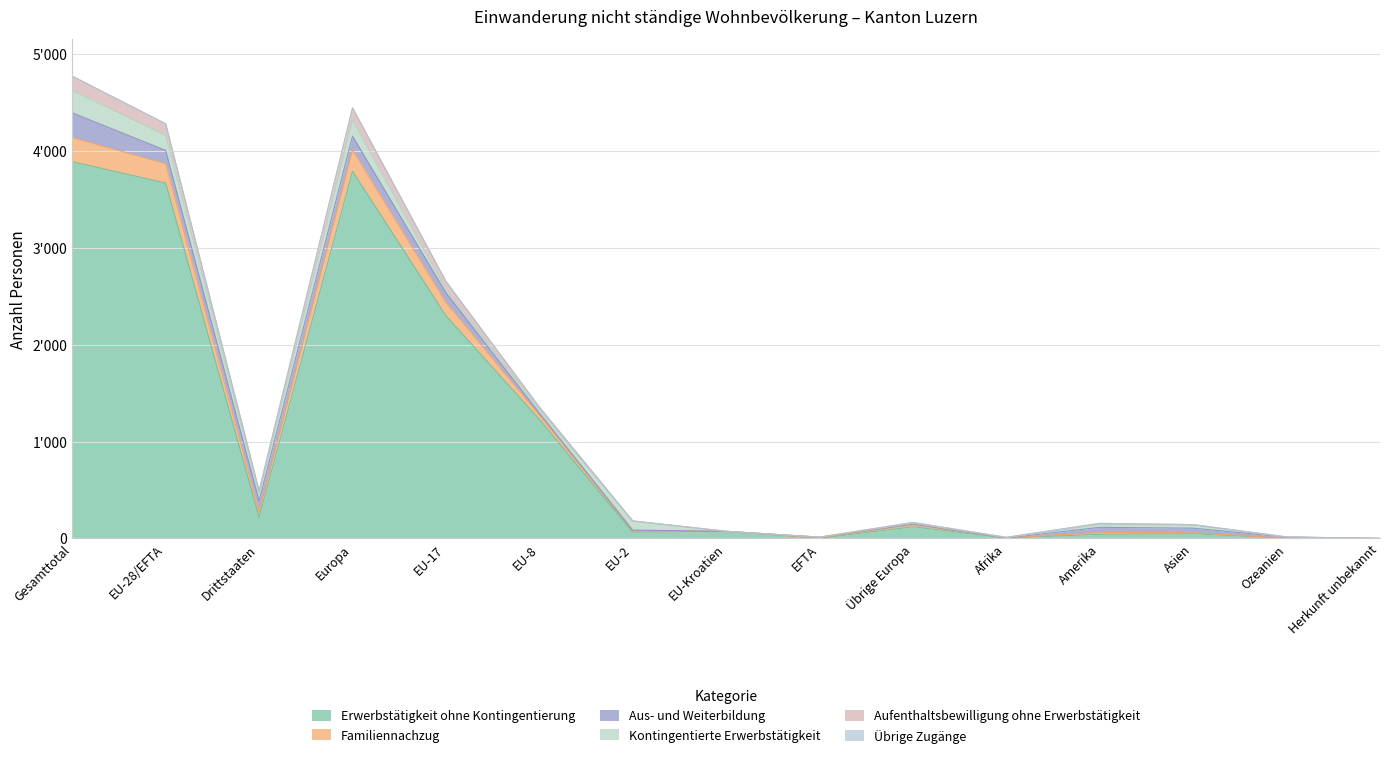

Where is the first local maximum for Aufenthaltsbewilligung ohne Erwerbstätigkeit?

Europa